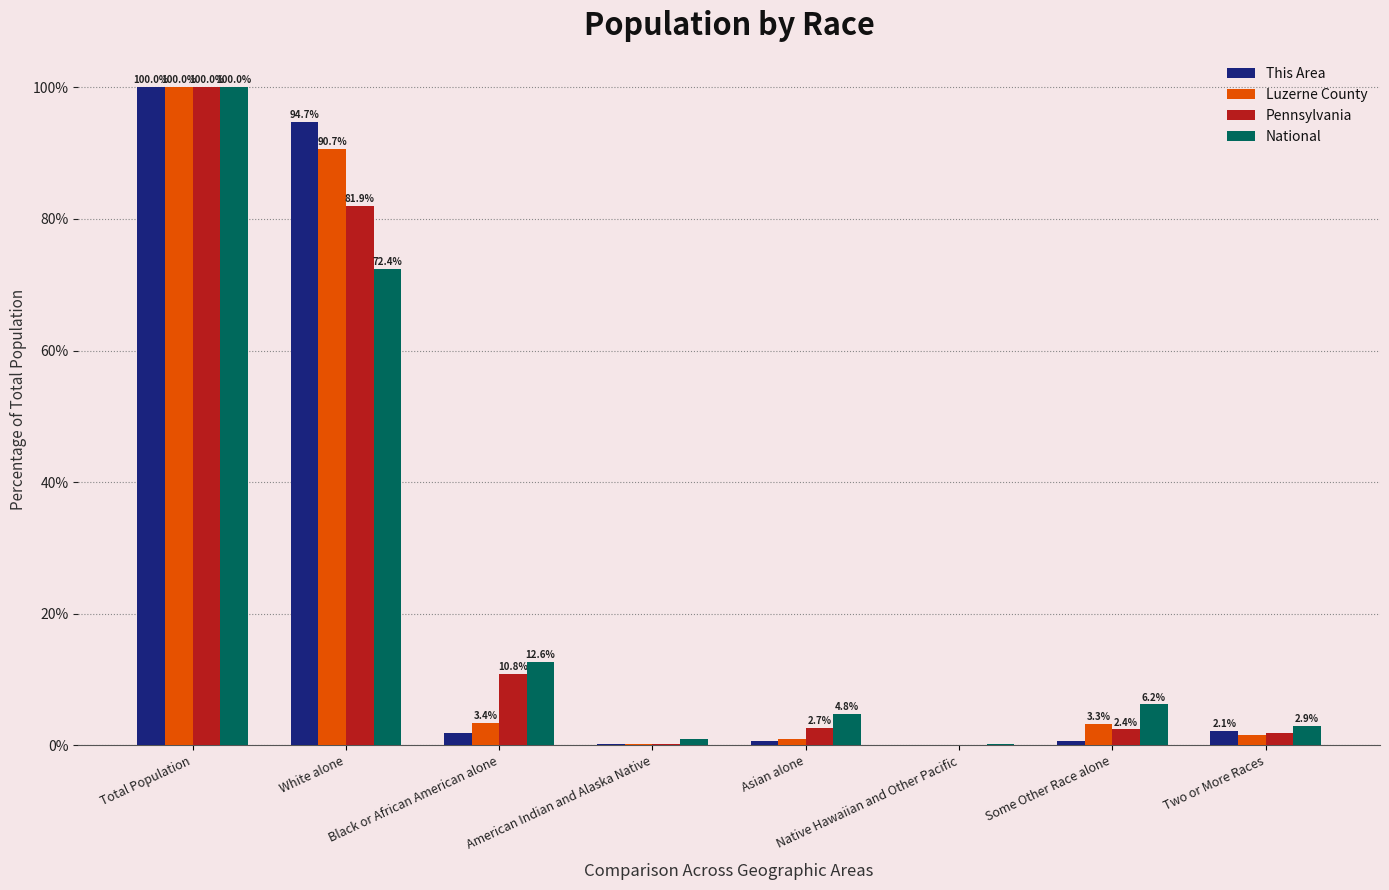

What is the sum of all This Area values?

200.1